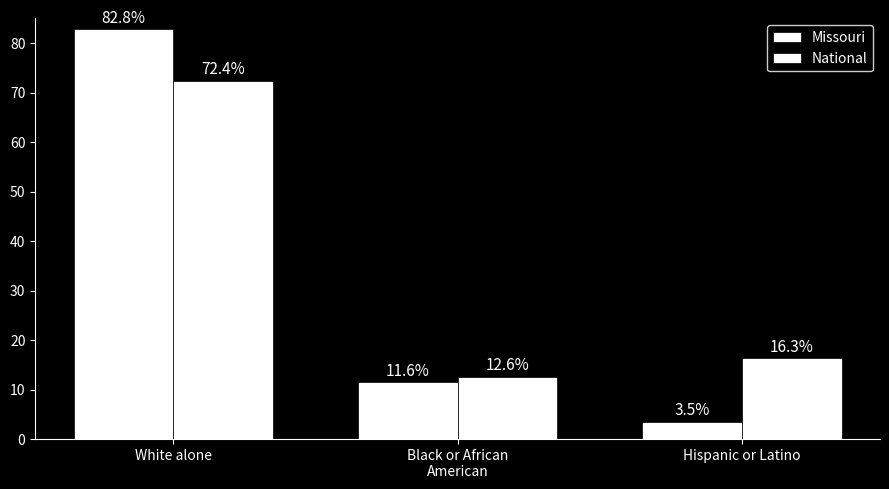

What is the value of the Missouri bar at the 1st from the left?

82.8